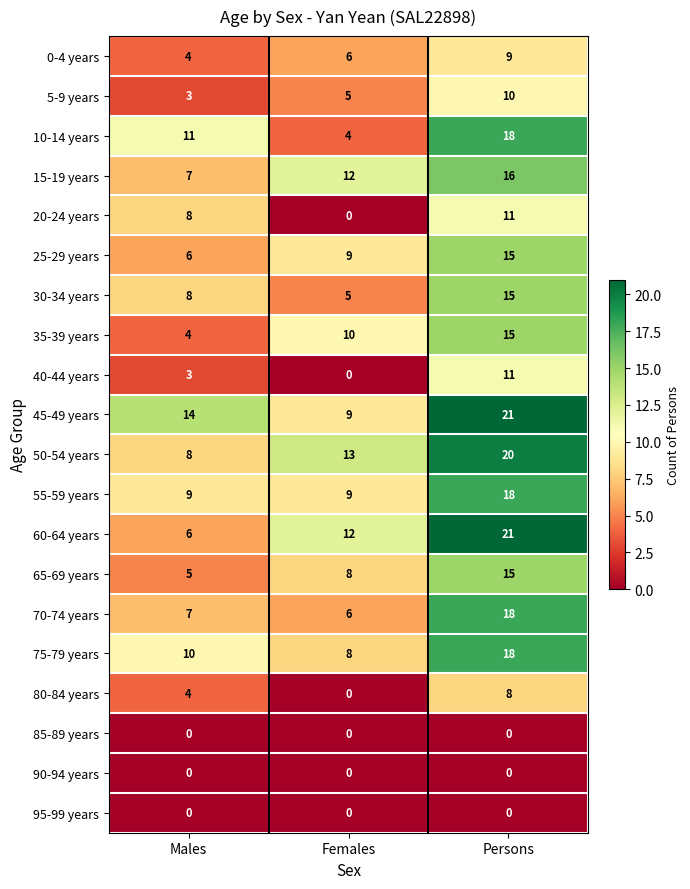

Rank the categories by 30-34 years value from lowest to highest.

Females, Males, Persons